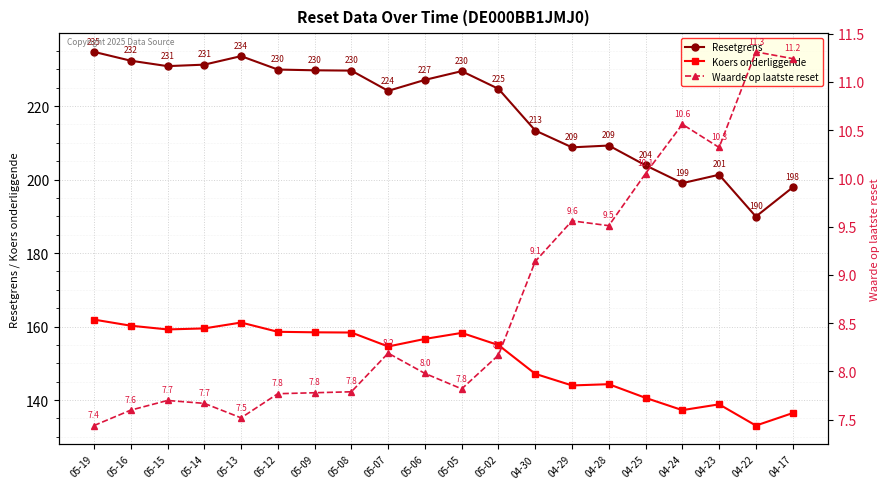

The Koers onderliggende series shows 138.8 at 04-23. True or false?

True